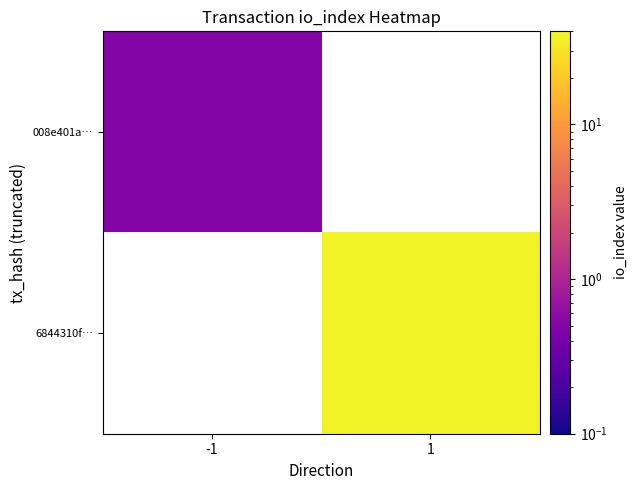

Which category has the lowest value in the 008e401a… series?

-1